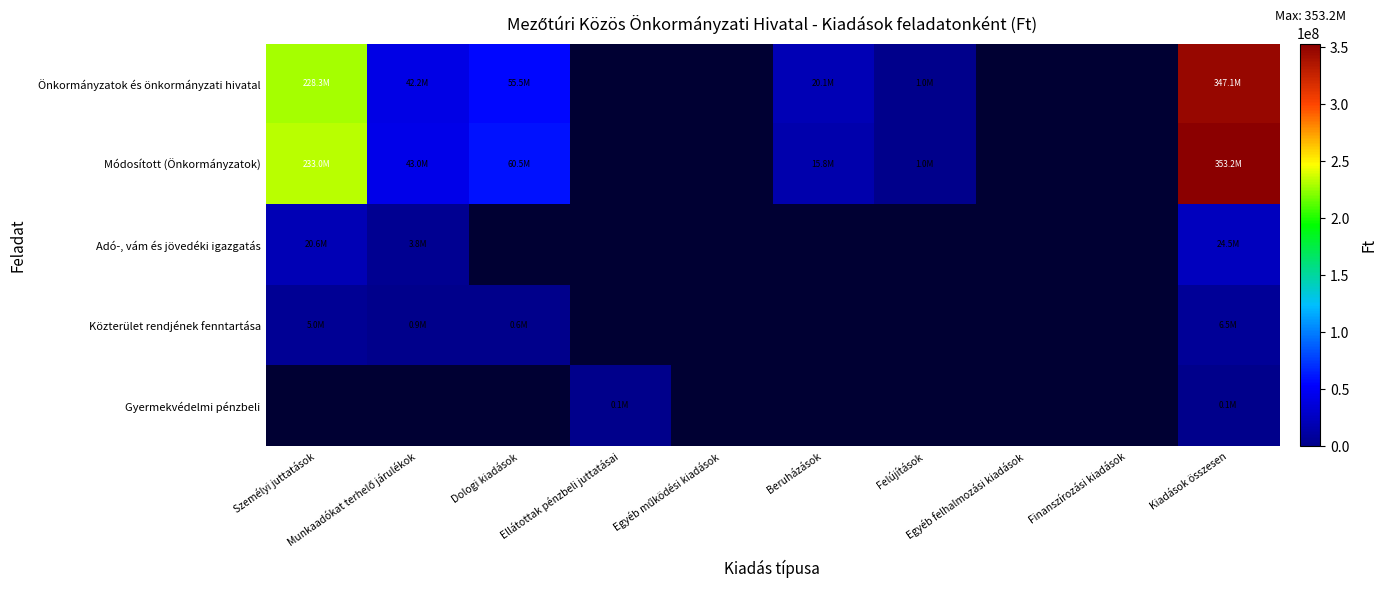

Count the number of data series in this chart.

5